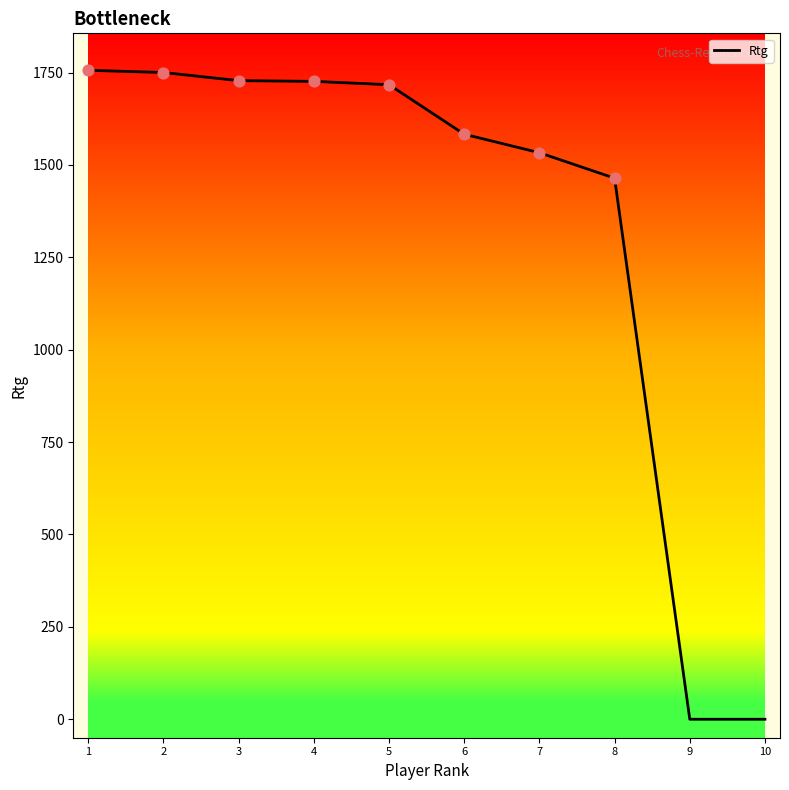

Which has a higher value, 10 or 1?

1